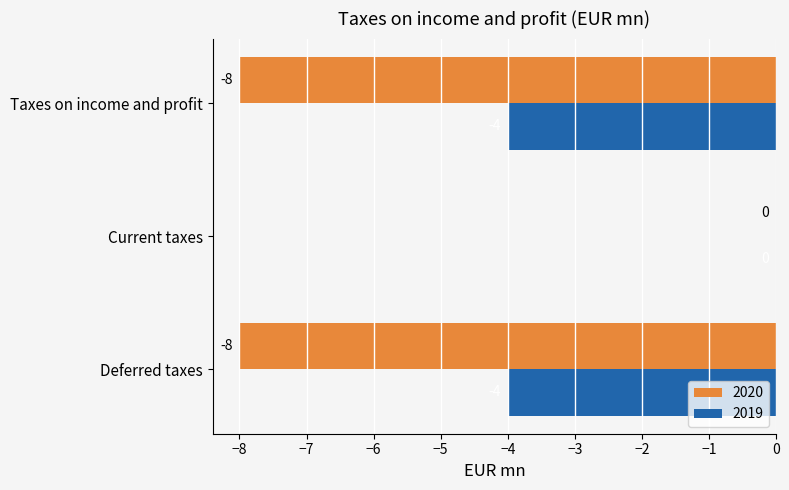

Which series has the largest total across all categories?

2019